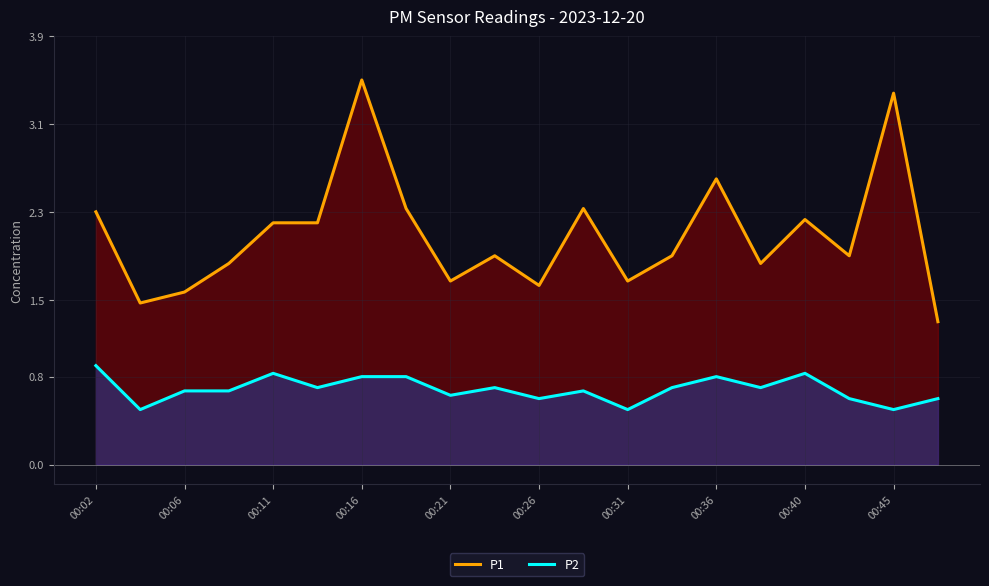

What is the smallest value displayed?

0.5